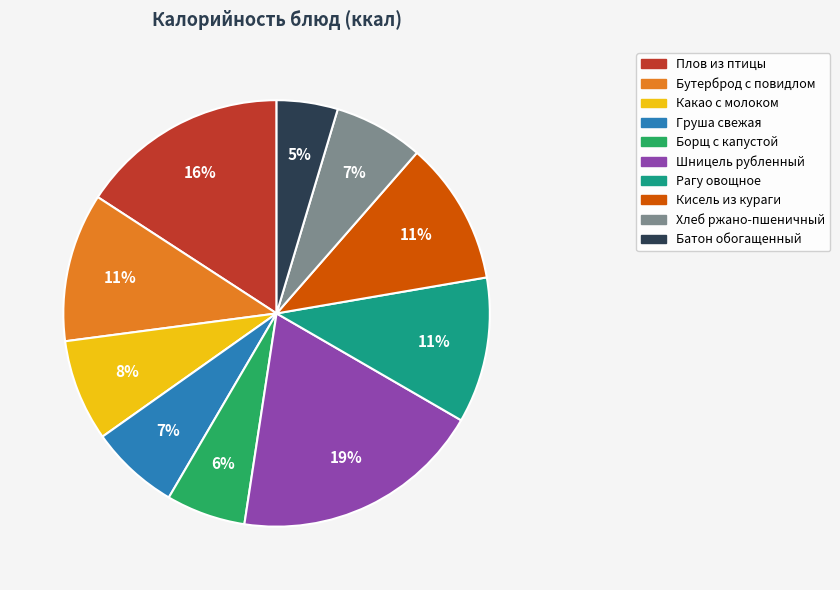

To the nearest percent, what is the average slice percentage?

10%